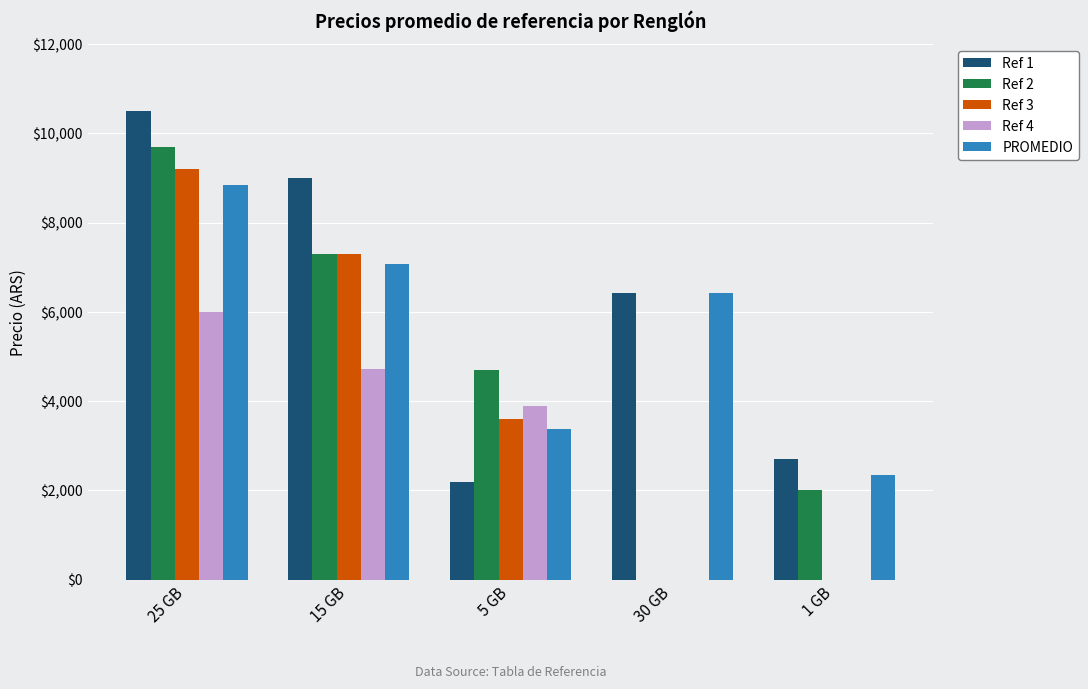

What is the maximum value shown in the chart?

10500.0